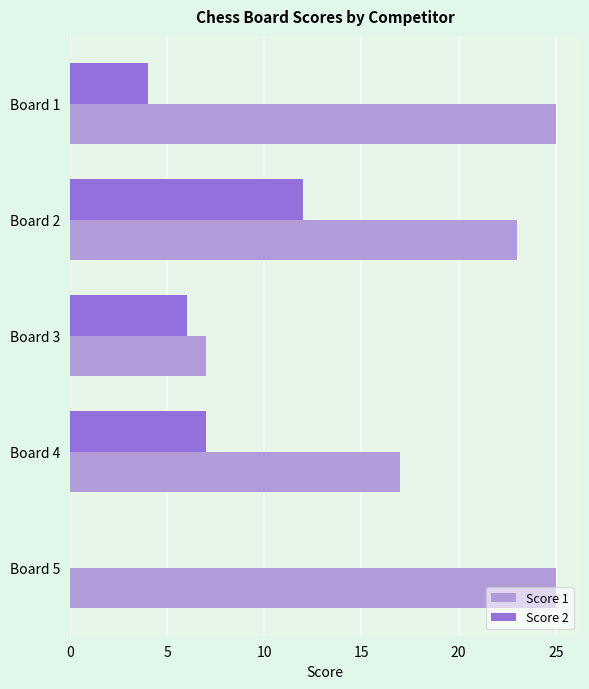

Which series has the largest total across all categories?

Score 1